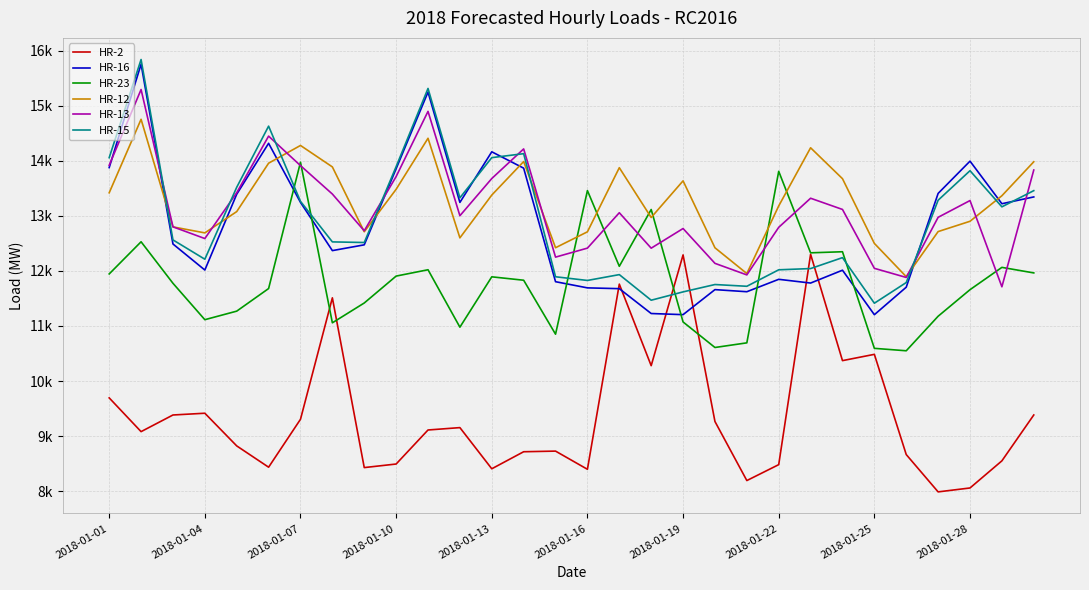

Does the chart display data point markers on the line(s)?

No